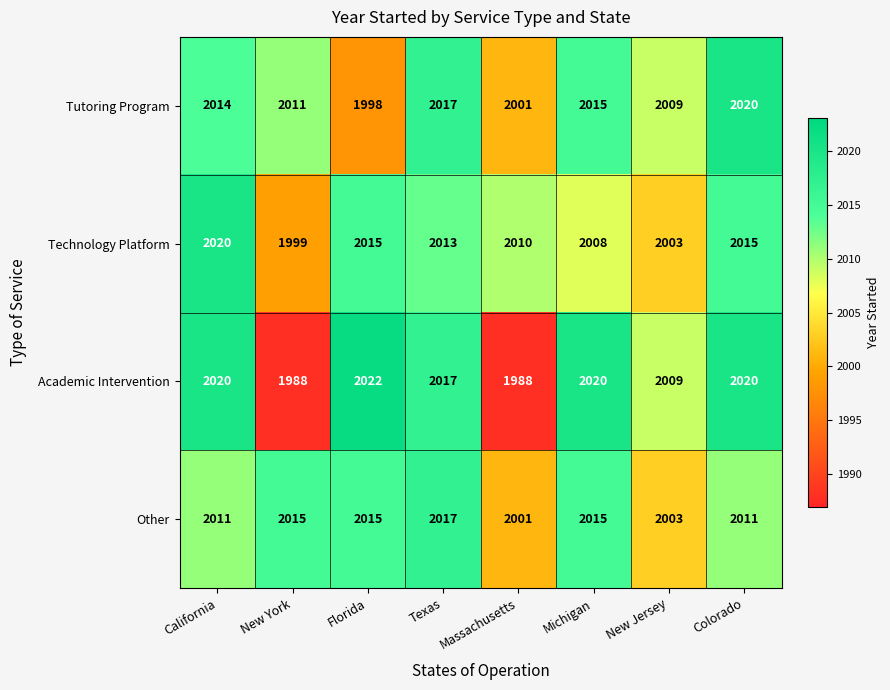

How many data points in Technology Platform are less than 2013?

4